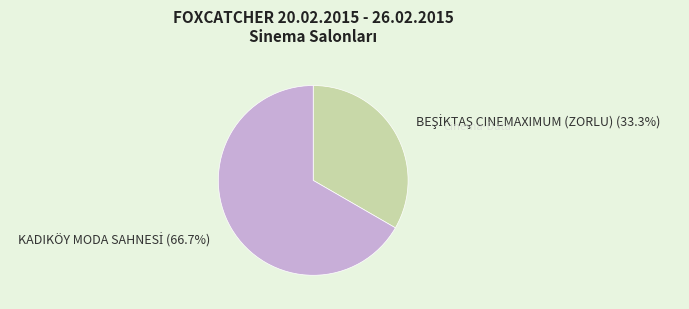

Is there any slice that represents more than half of the pie?

Yes